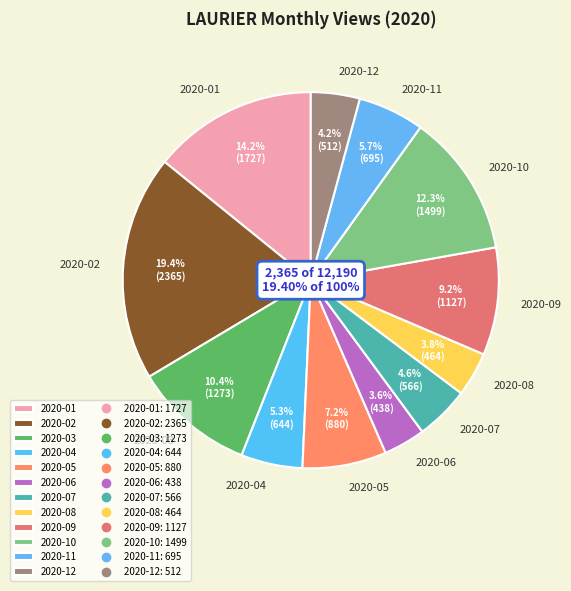

How many slices are in this pie chart?

12